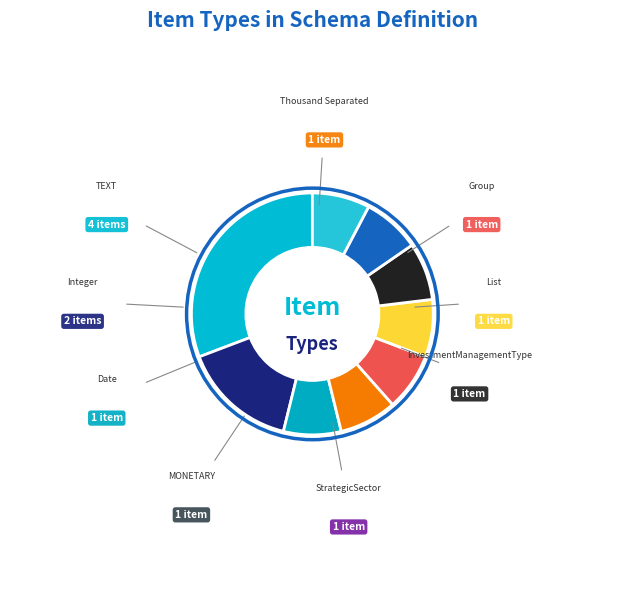

Which slice is the smallest?

Date